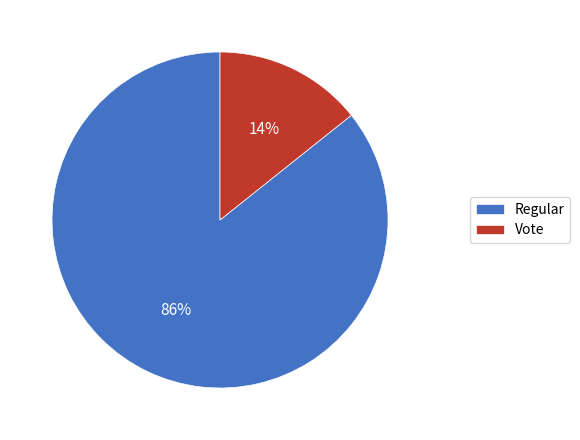

Which slice is the largest?

Regular